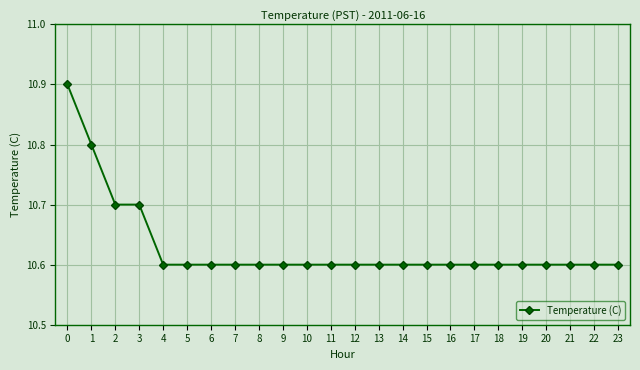

What is the maximum value shown in the chart?

10.9